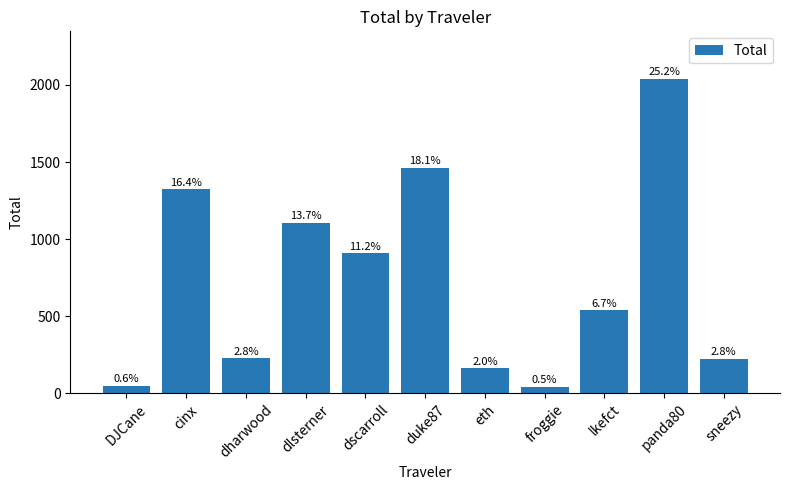

True or false: the data shows 1420.5 at dscarroll.

False